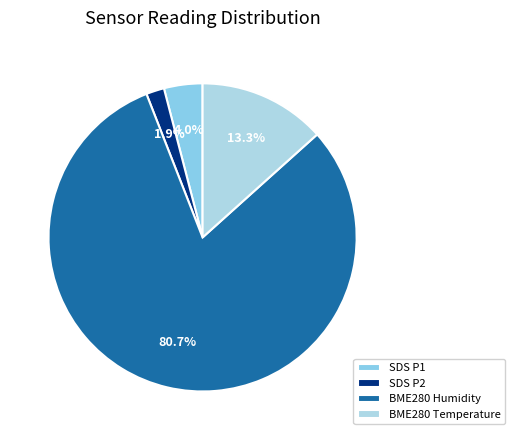

How many segments does this pie chart have?

4